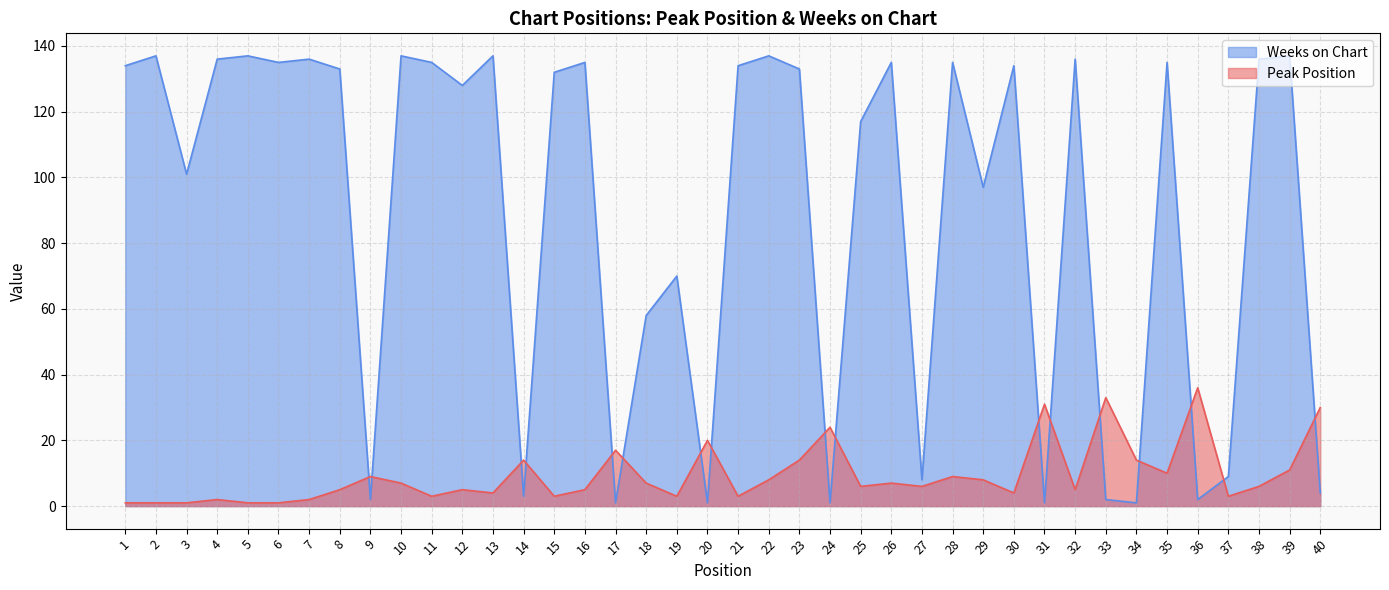

What is the smallest value displayed?

1